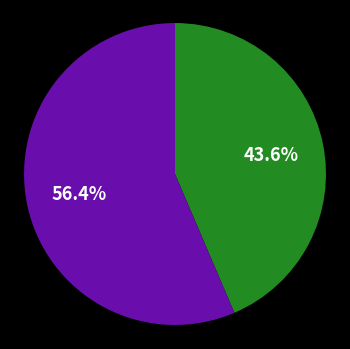

To the nearest percent, what is the average slice percentage?

50%